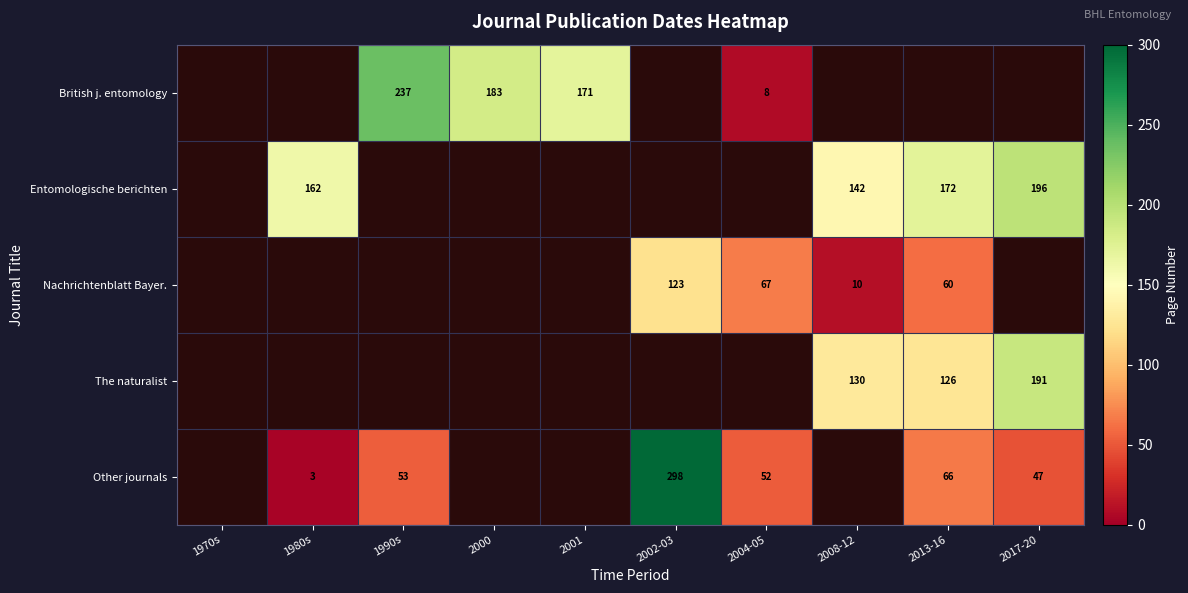

The British j. entomology series shows 12 at 2004-05. True or false?

False